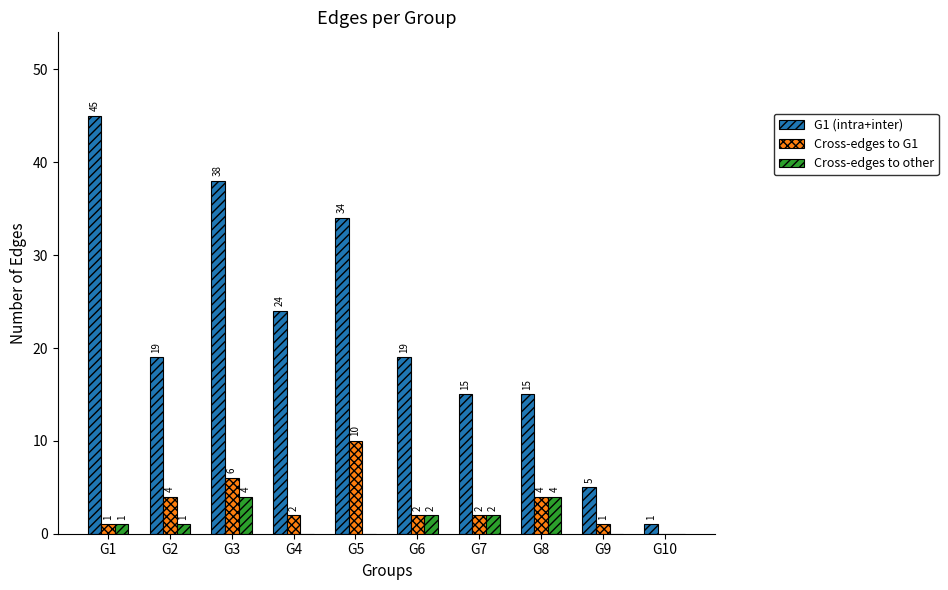

What is the total value across all series at G2?

24